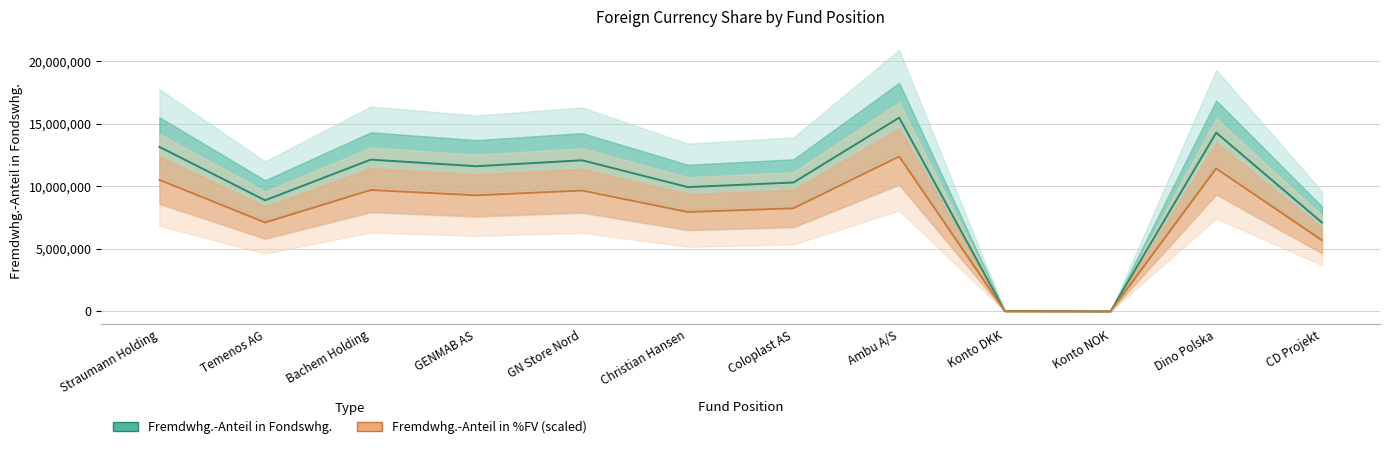

Reading right to left, transcribe all the data shown in this chart.

Fremdwhg.-Anteil in Fondswhg.: CD Projekt=7102901.1	Dino Polska=14278407.6	Konto NOK=2300.3	Konto DKK=20811.3	Ambu A/S=15478660.4	Coloplast AS=10296843.0	Christian Hansen=9929839.5	GN Store Nord=12071962.5	GENMAB AS=11595785.2	Bachem Holding=12124152.3	Temenos AG=8875533.2	Straumann Holding=13144579.7
Fremdwhg.-Anteil in %FV (scaled): CD Projekt=5682320.9	Dino Polska=11422726.1	Konto NOK=1840.2	Konto DKK=16649.0	Ambu A/S=12382928.4	Coloplast AS=8237474.4	Christian Hansen=7943871.6	GN Store Nord=9657570.0	GENMAB AS=9276628.2	Bachem Holding=9699321.9	Temenos AG=7100426.5	Straumann Holding=10515663.8